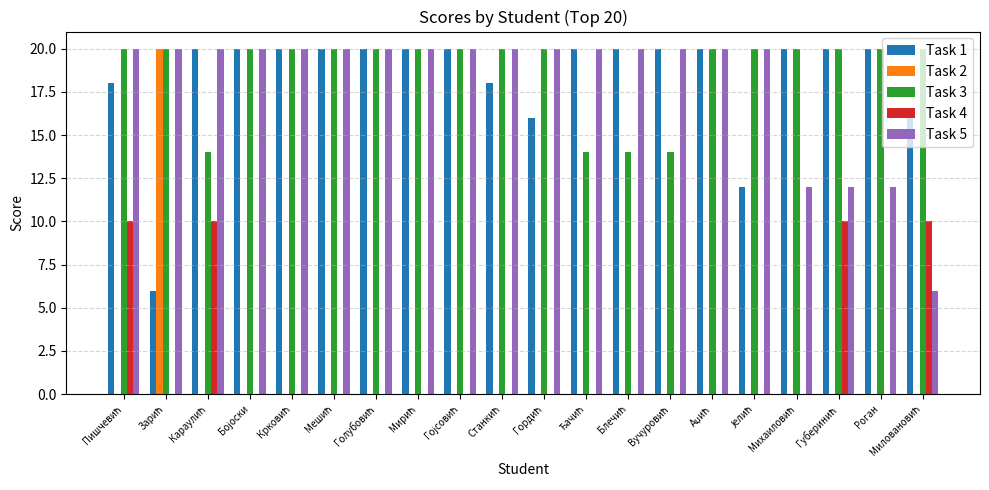

Is the value of Task 3 at Станкић greater than the value of Task 1 at Крковић?

No